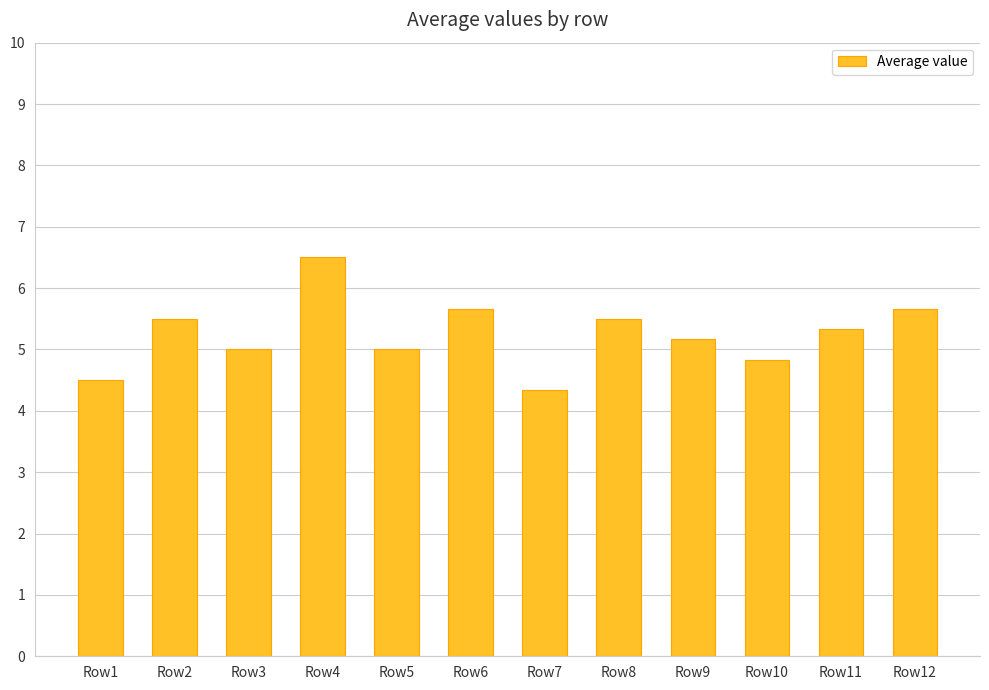

Is it true that the value at Row8 is 5.5?

True